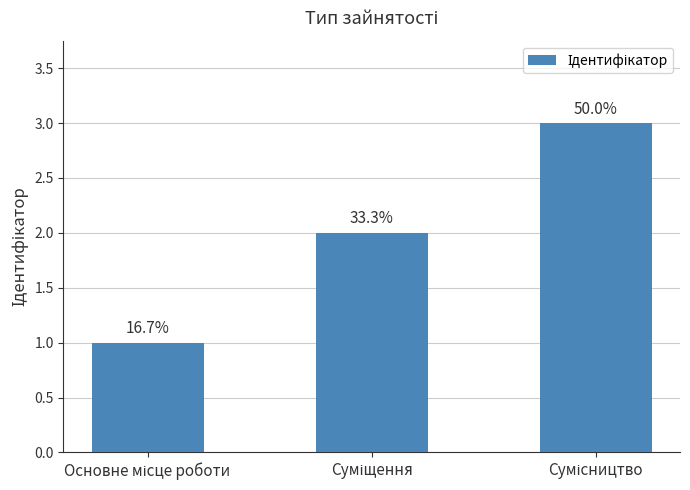

Which has a higher value, Основне місце роботи or Суміщення?

Суміщення